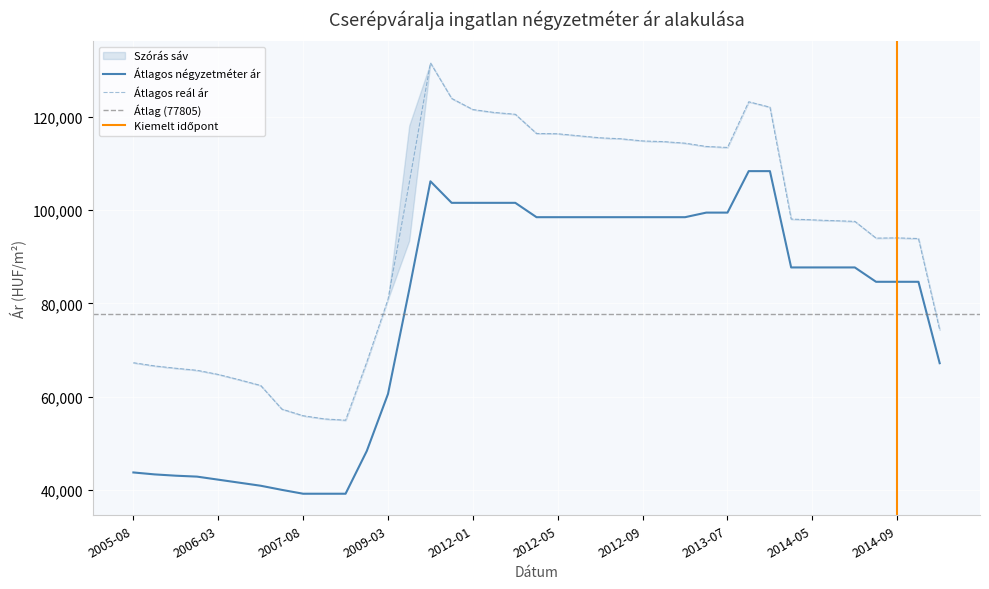

At how many categories does at least one series exceed 129633?

1